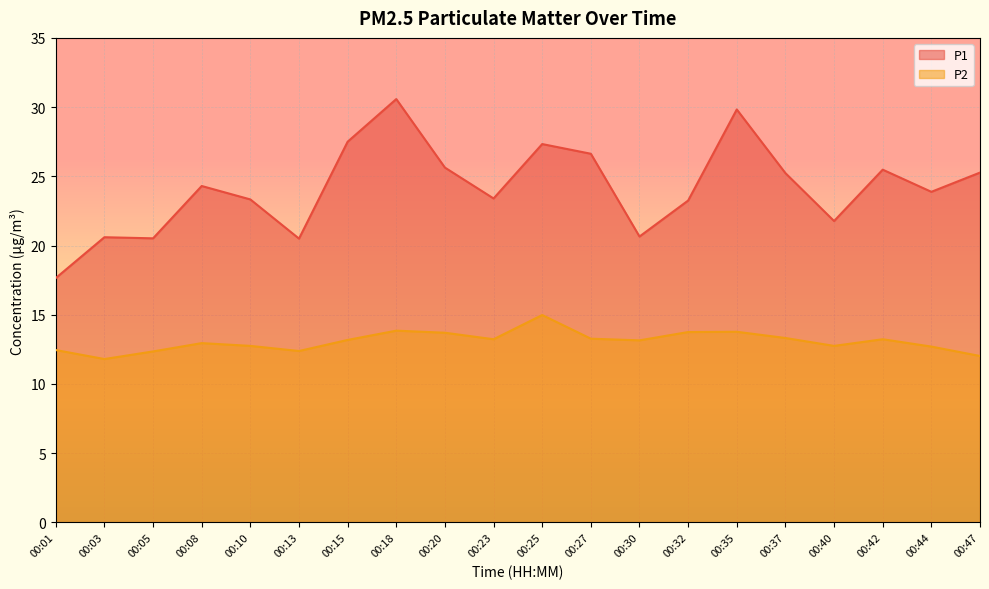

True or false: P2 and P1 intersect in this chart.

False